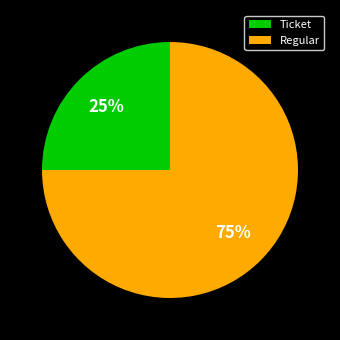

To the nearest percent, what is the difference between the Ticket and Regular slice percentages?

50%